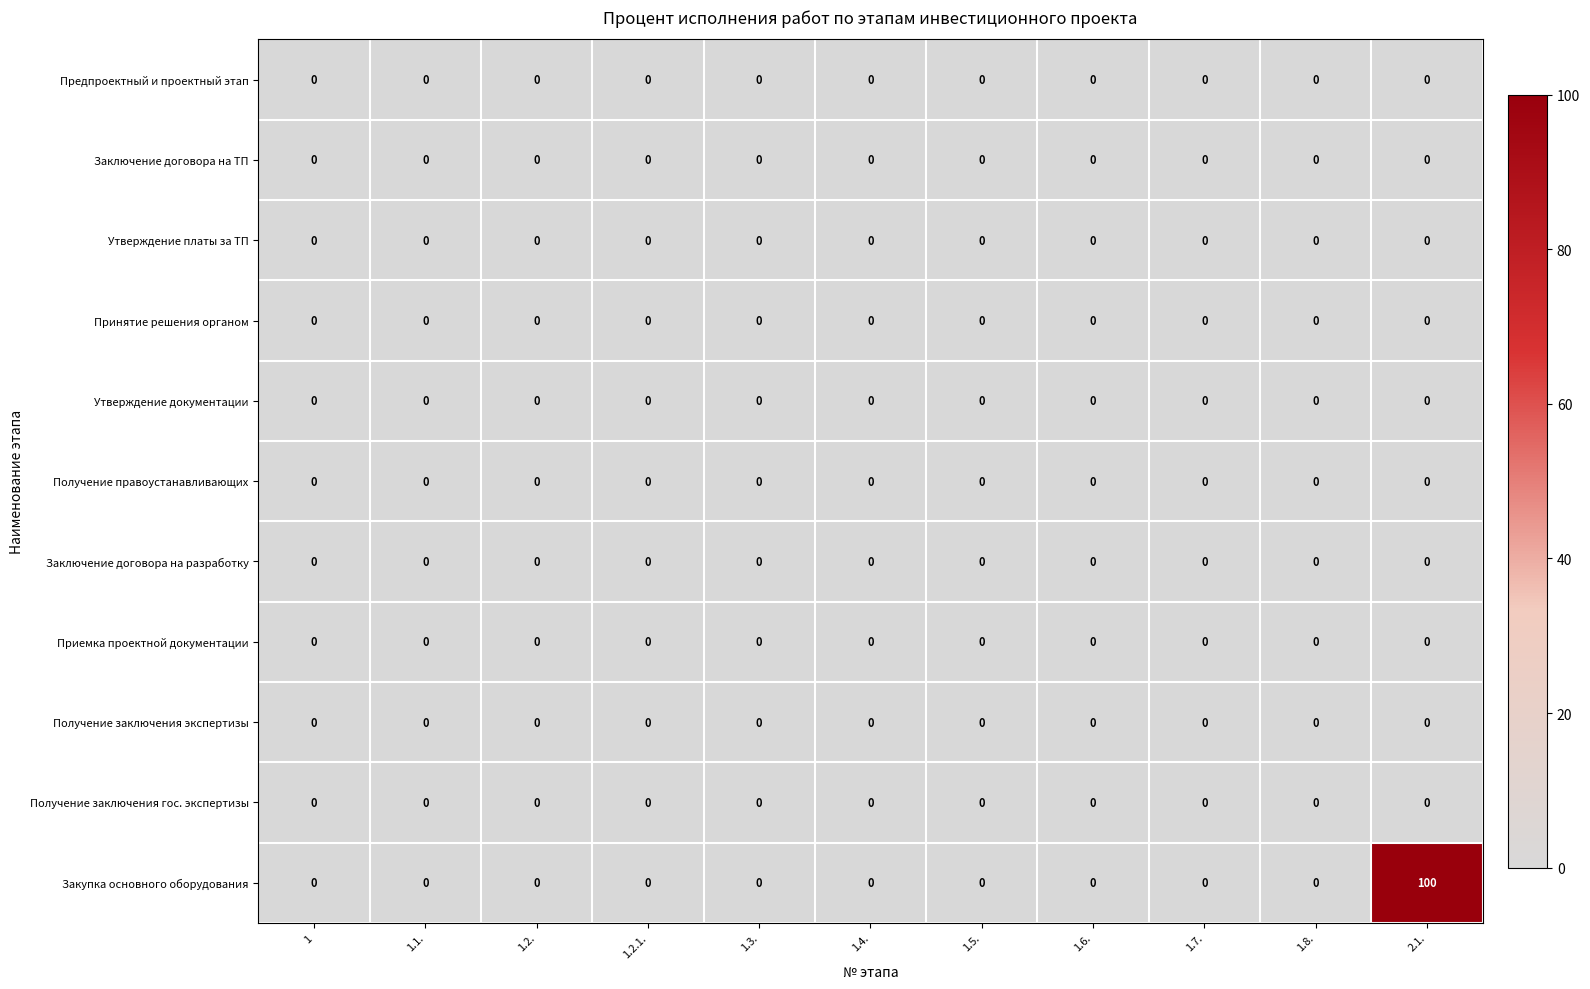

Is it true that Утверждение документации equals 0 at 1.7.?

True